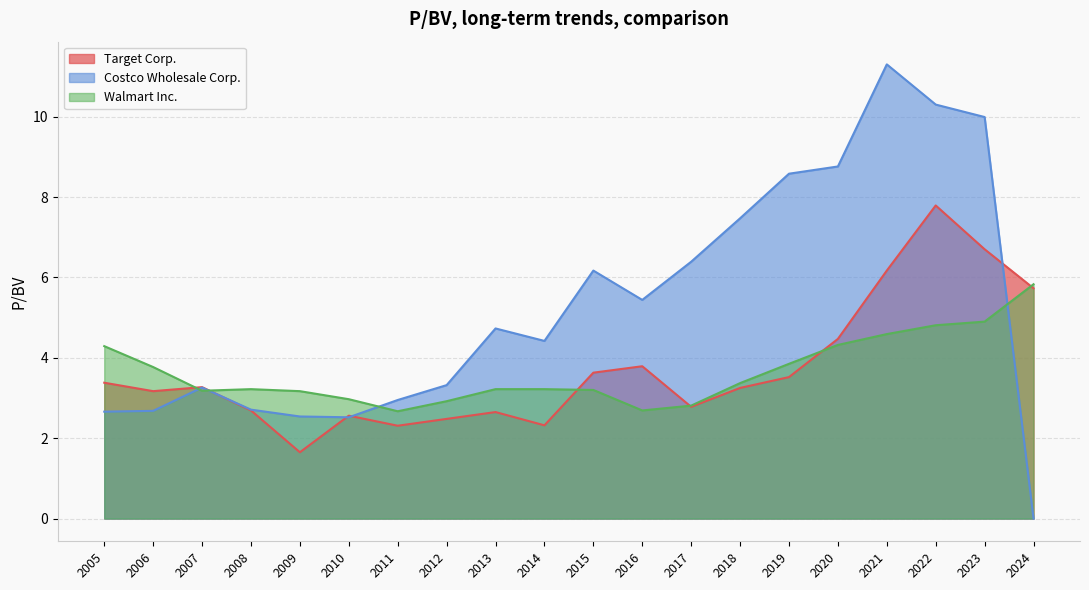

Between 2010 and 2008, which series saw the biggest shift?

Walmart Inc.